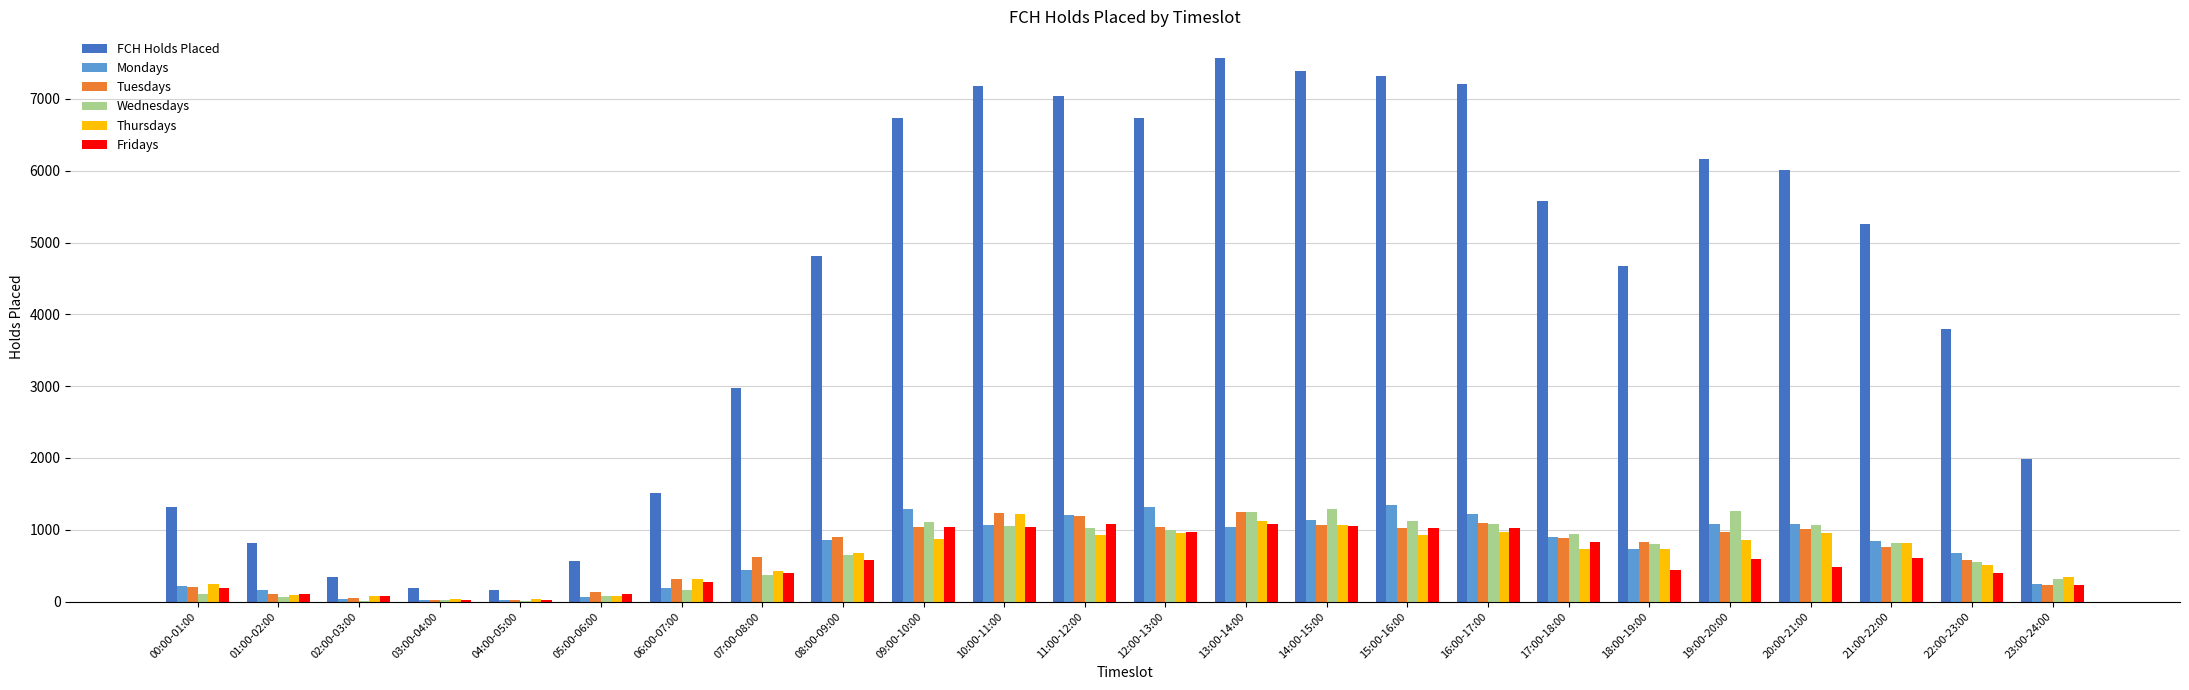

Which series has the largest range (max minus min)?

FCH Holds Placed